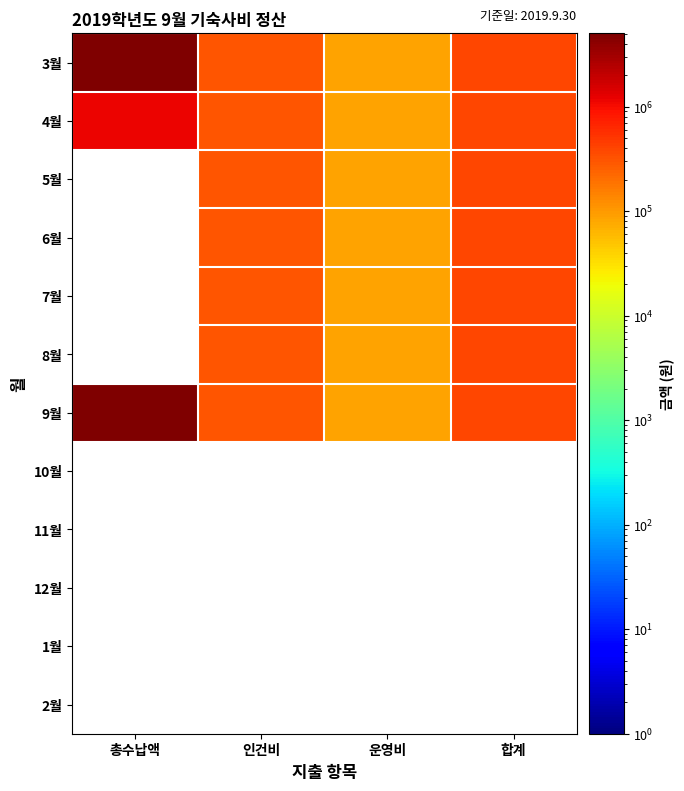

List the series in order of their peak value, lowest first.

4월, 5월, 6월, 7월, 8월, 9월, 10월, 11월, 12월, 1월, 2월, 3월